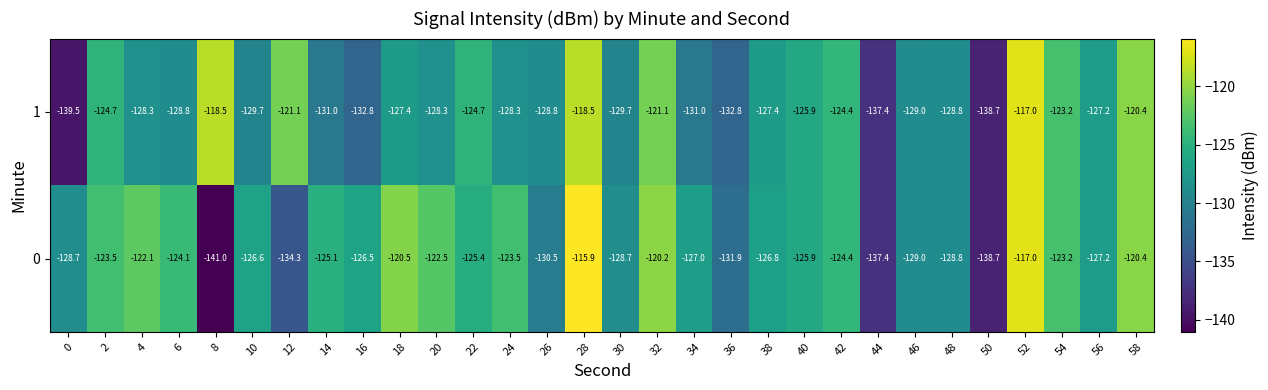

Which category has the highest value across all series?

28